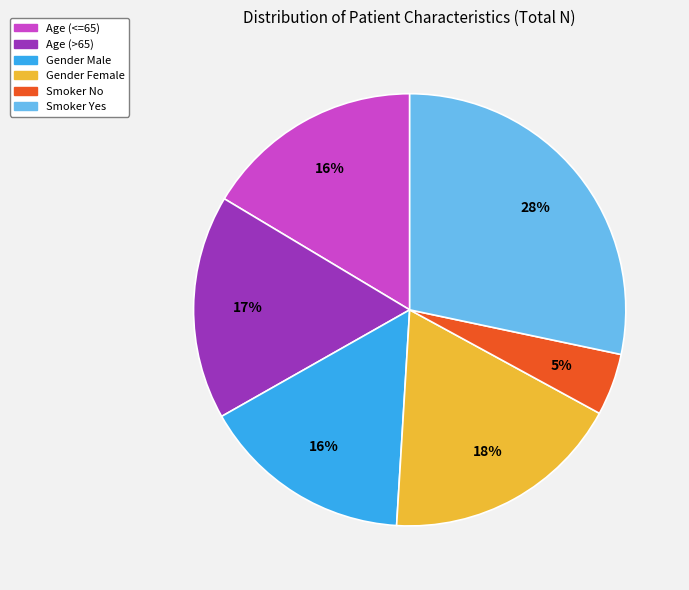

The Gender Female slice represents 18% of the pie. True or false?

True